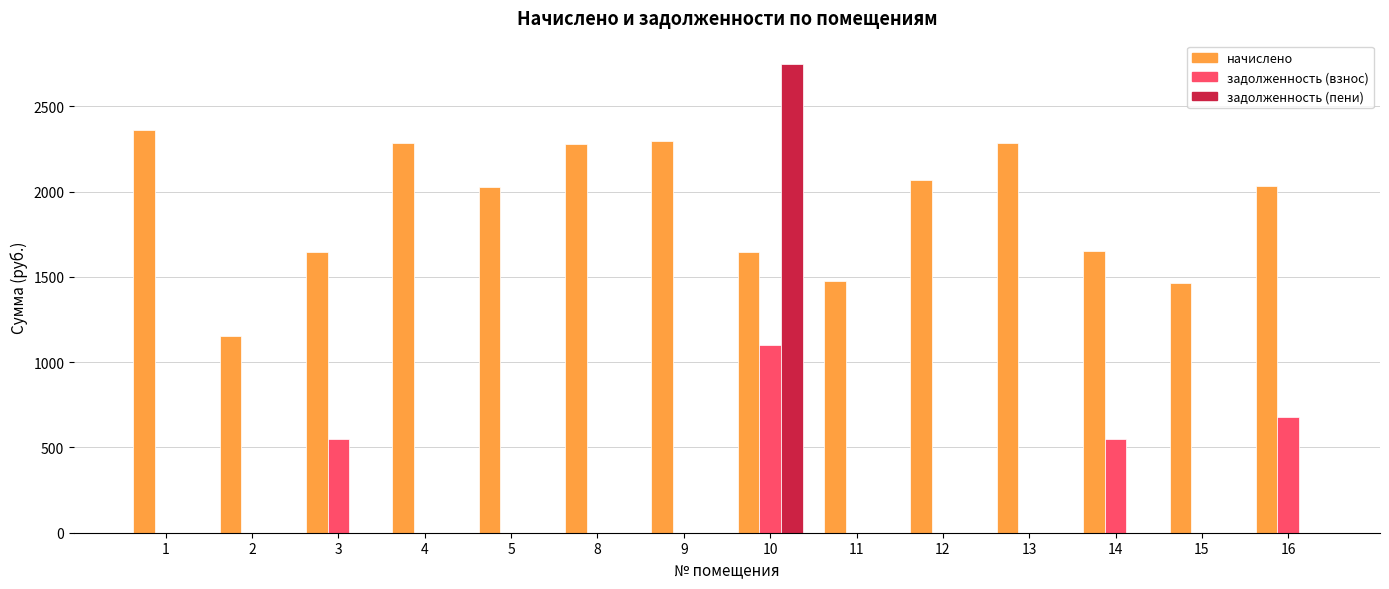

Is the value of задолженность (пени) at 14 greater than the value of задолженность (взнос) at 16?

No